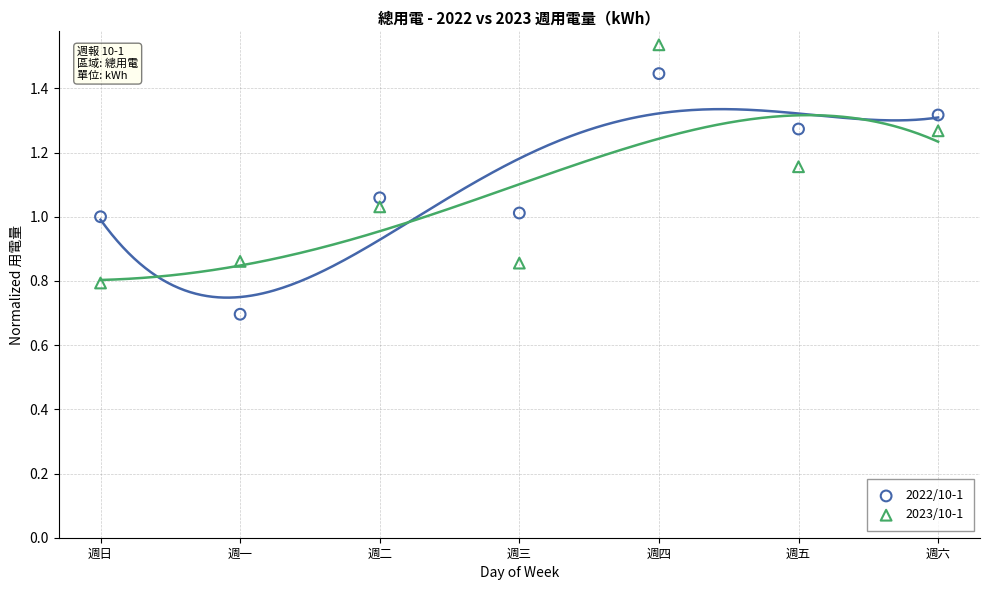

Across all data points, what is the range of Y values (max minus min)?

0.8